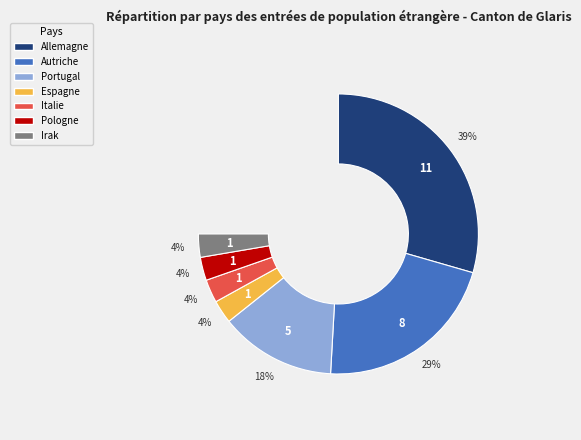

What is the smallest slice in the pie chart?

Espagne